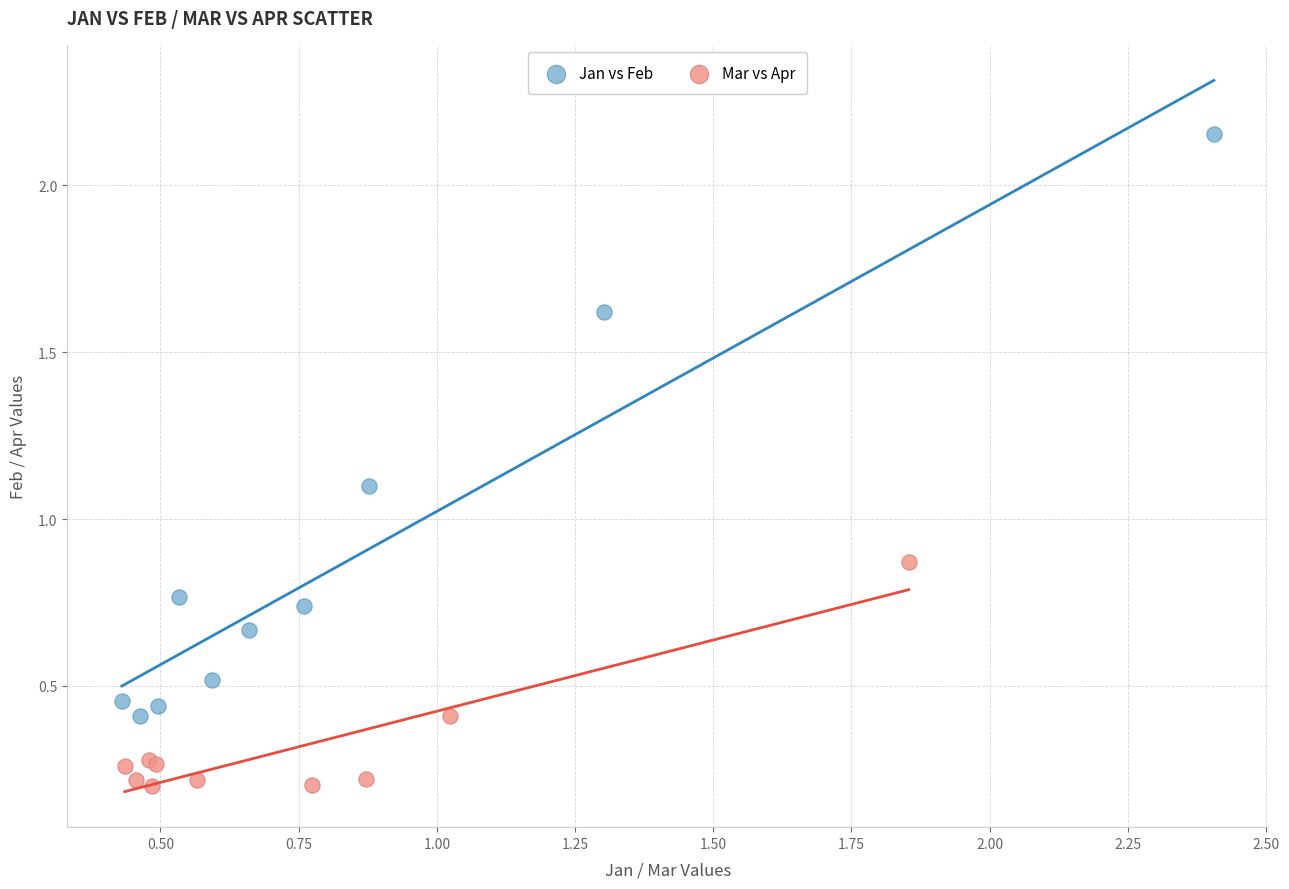

Which series has the largest Y range (max minus min)?

Jan vs Feb